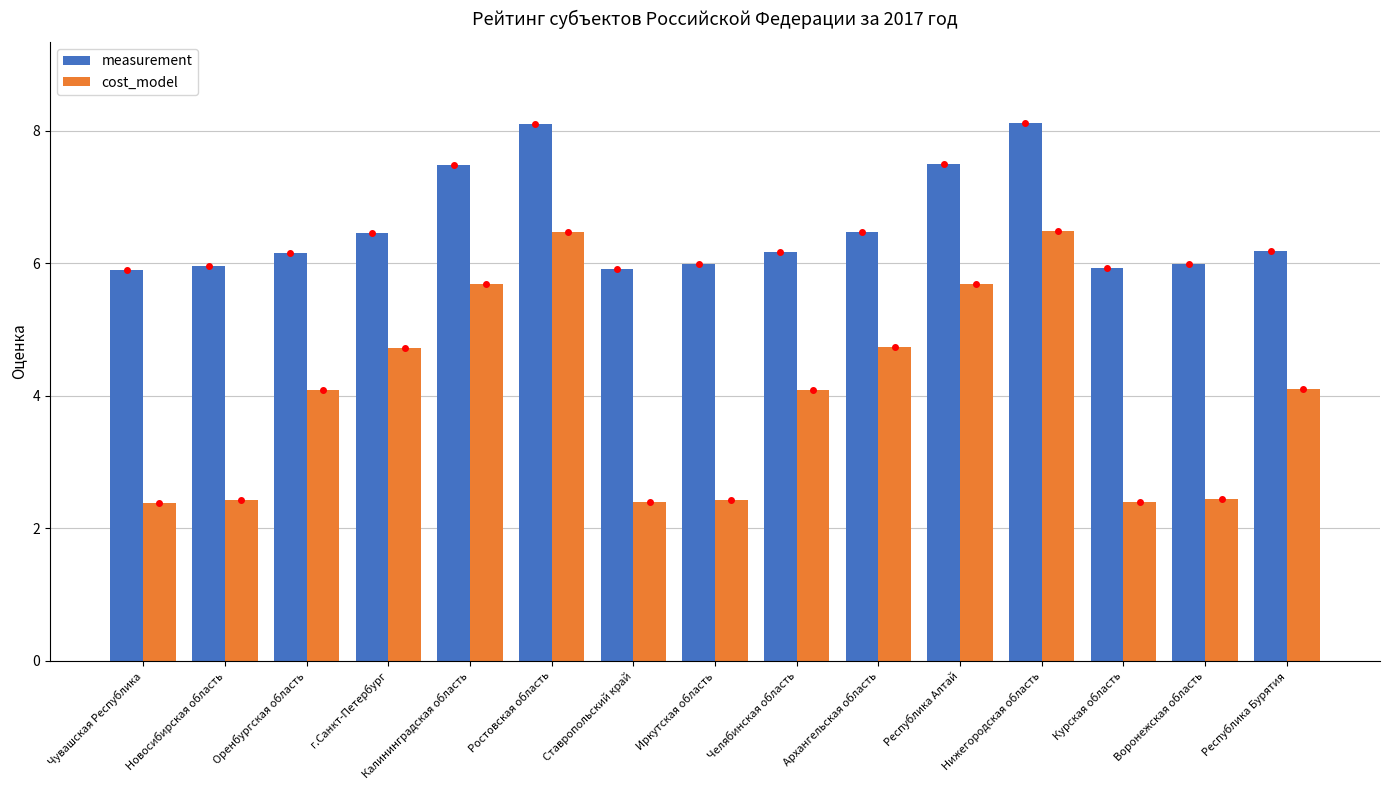

True or false: measurement has a value of 5.9 at Курская область.

True